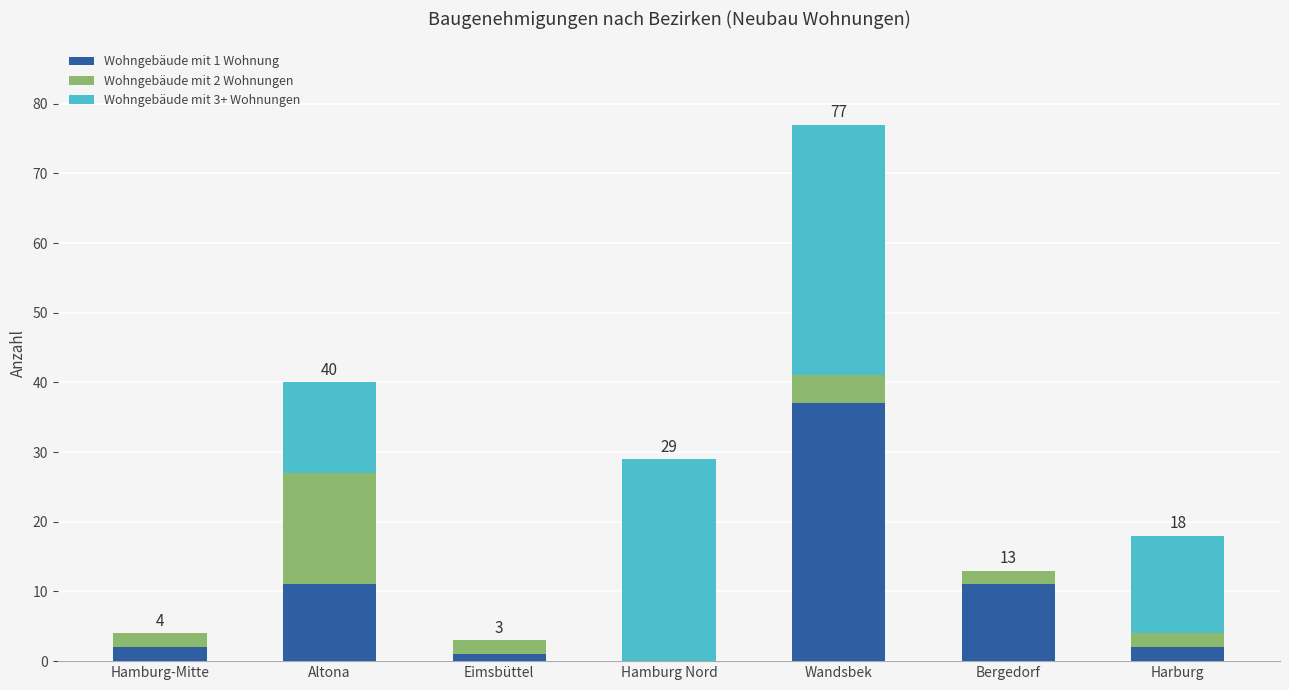

At which category is the sum across all series the highest?

Wandsbek